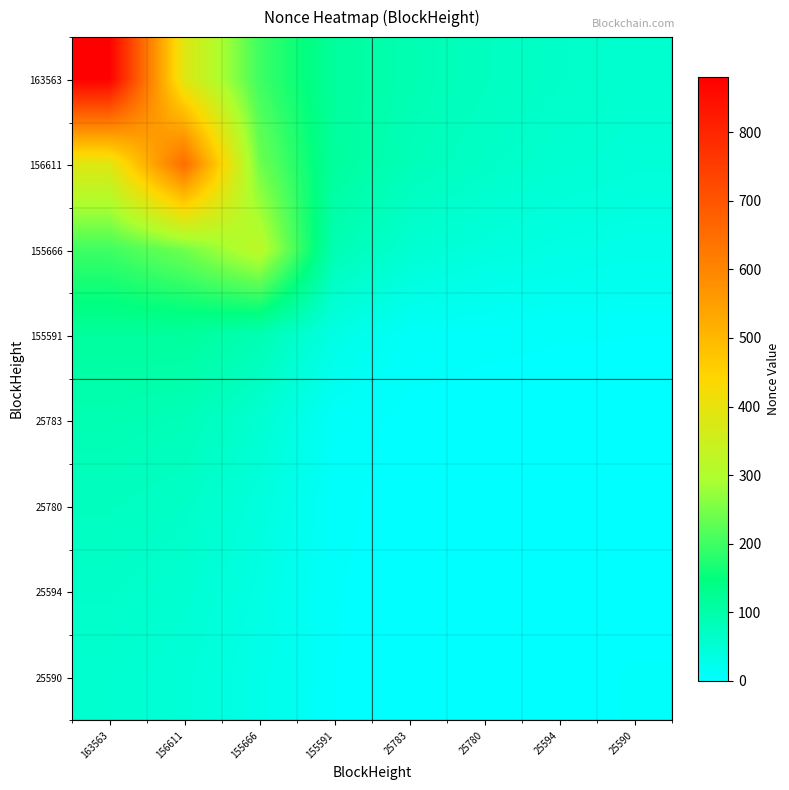

List the series in order of their peak value, highest first.

163563, 156611, 155666, 155591, 25783, 25780, 25594, 25590